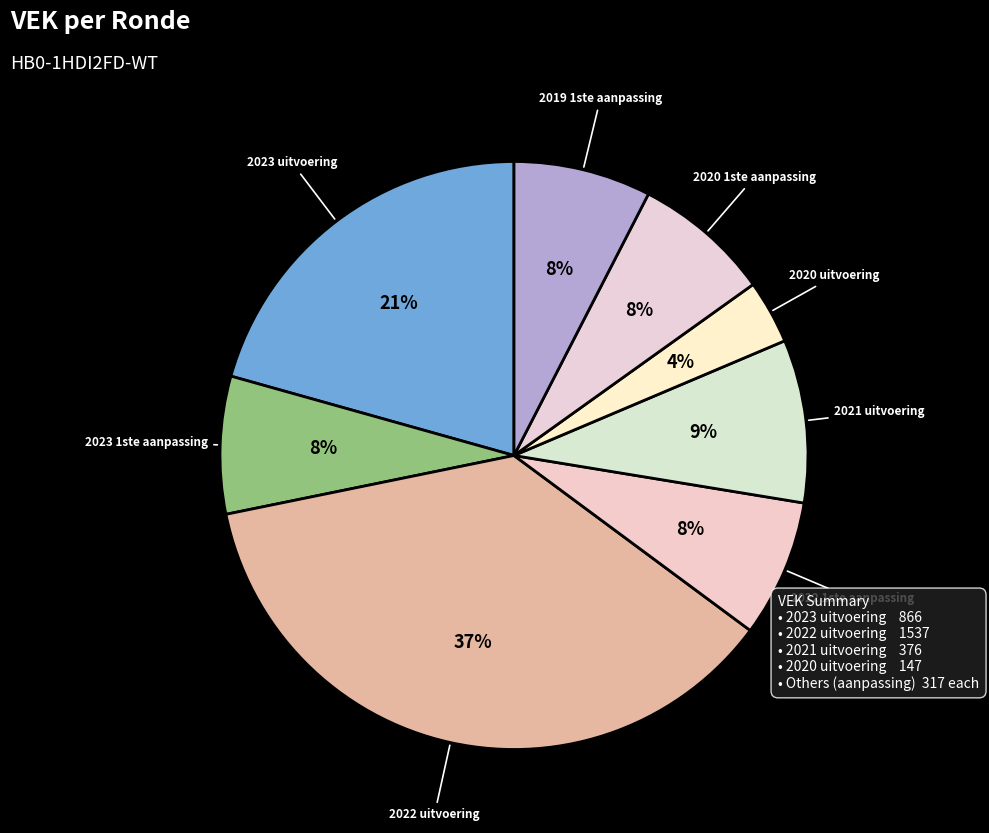

Is there a majority slice in this chart?

No